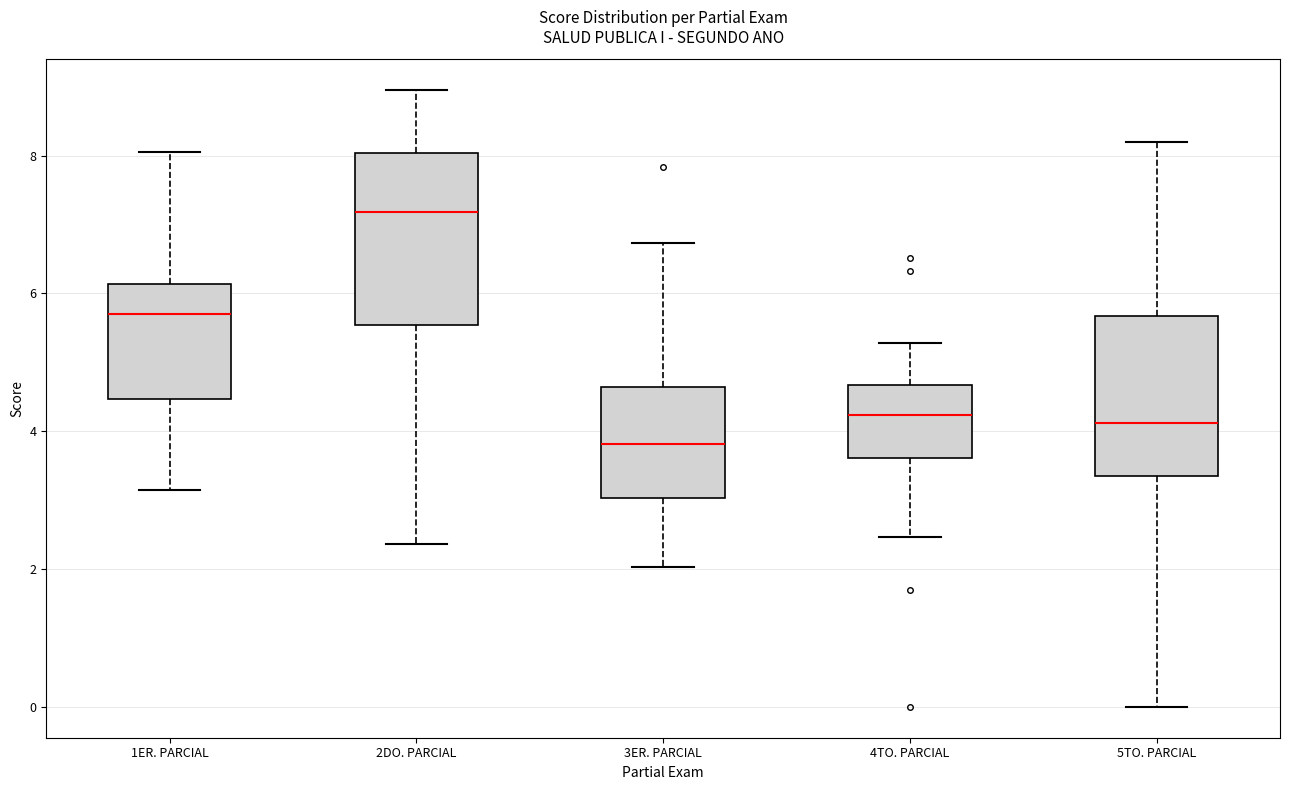

Where does the upper whisker of the box for 1ER. PARCIAL end on the y-axis? The values are not printed on the chart, so give them approximately, as read against the axis.

8.0